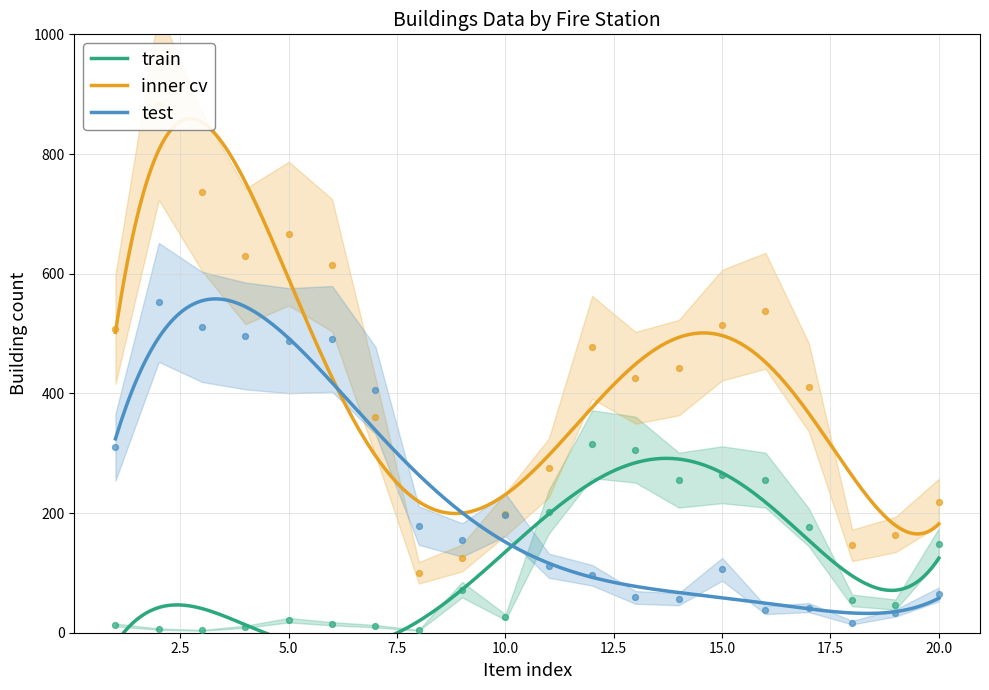

Which series has the widest spread of Y values?

inner cv